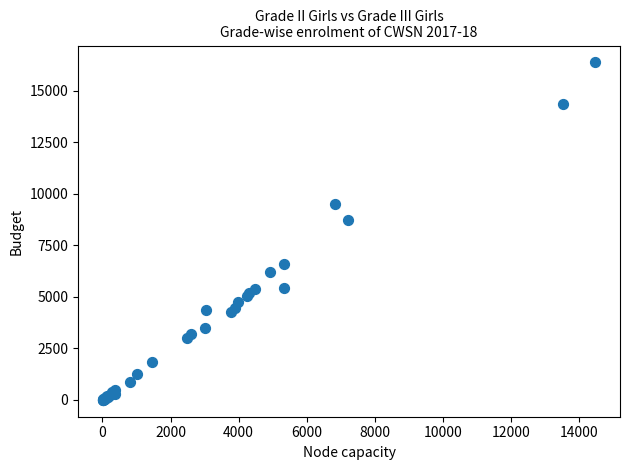

What Y value in the scatter plot is closest to 8191?

8743